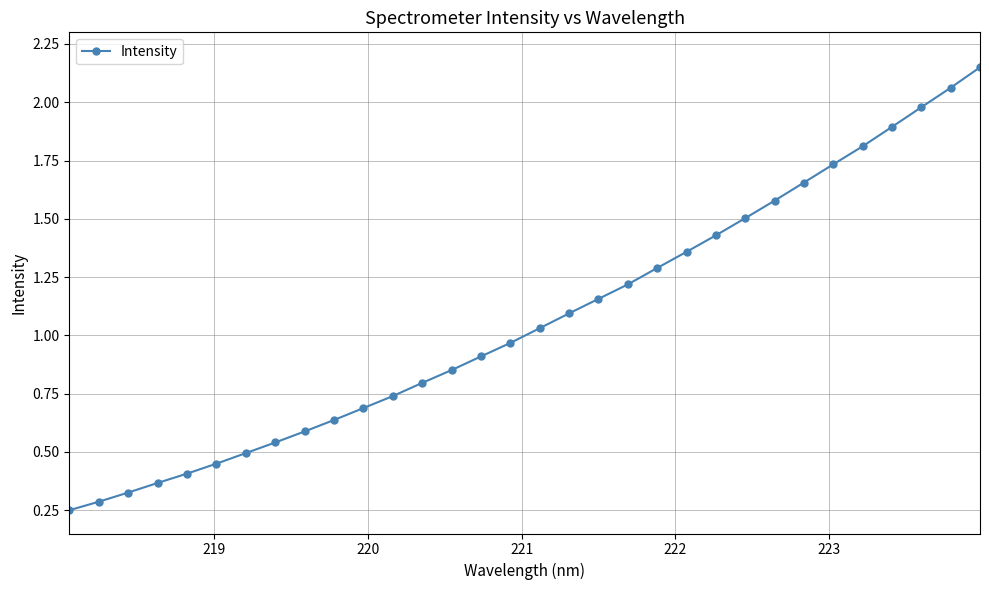

How many data points are above 1?

16